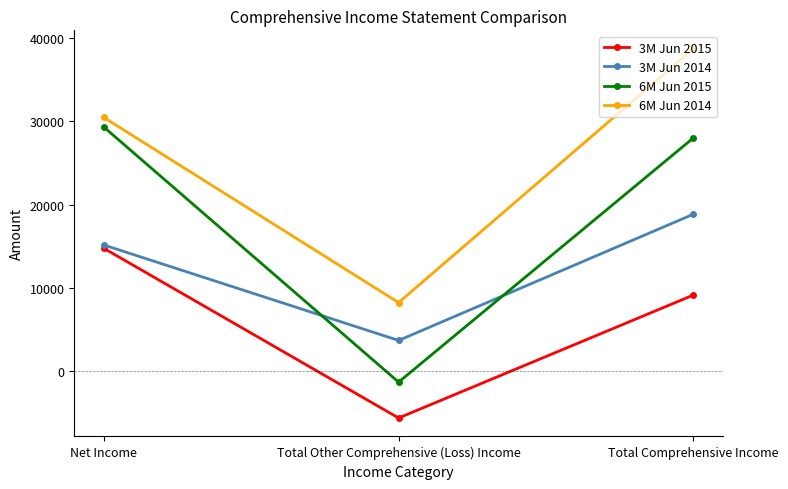

Where is 3M Jun 2015 nearest to the value 4575?

Total Comprehensive Income